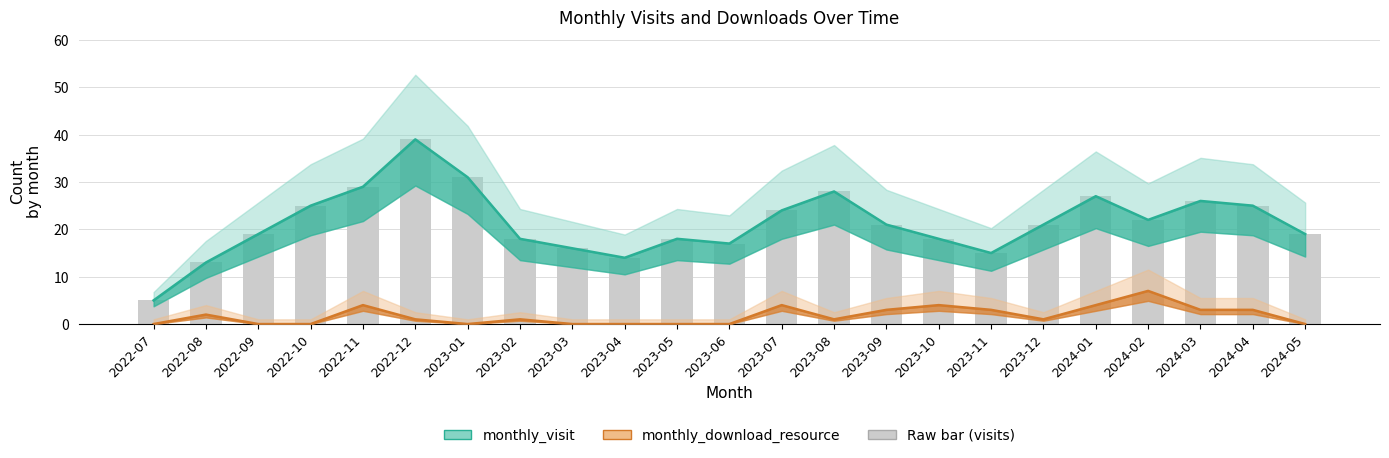

Where does the monthly_download_resource series first go above 1?

2022-08